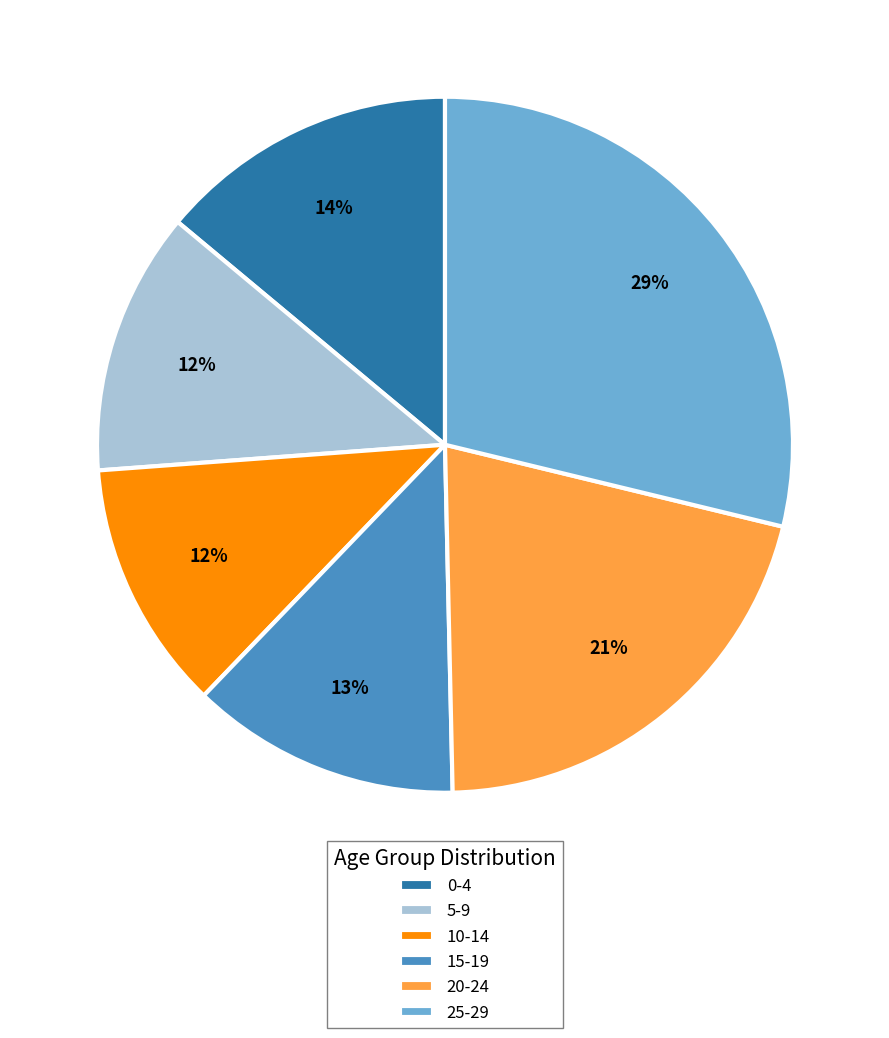

What is the largest slice in the pie chart?

25-29